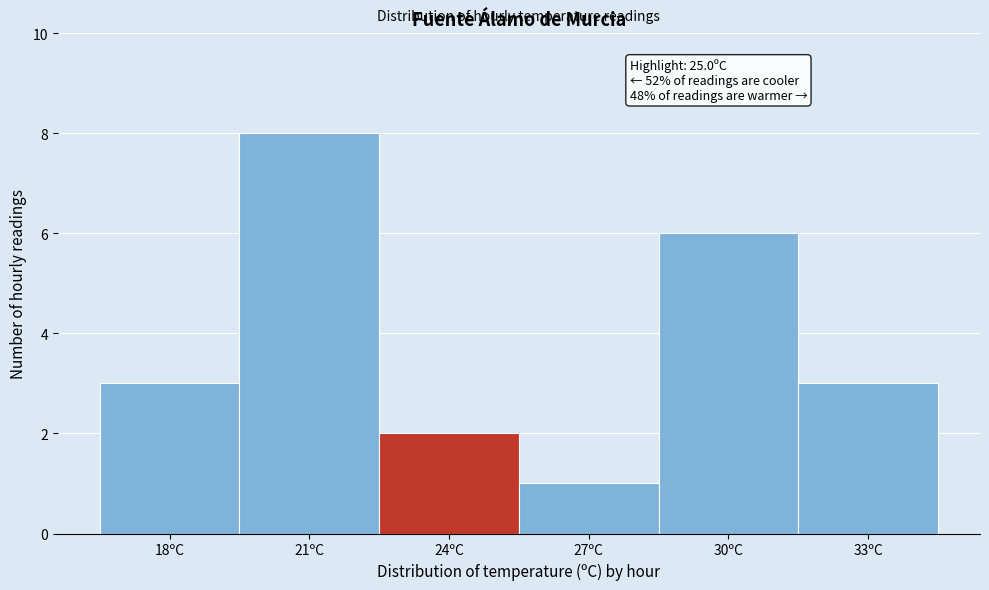

Reading left to right, extract all data points from this chart.

18ºC=3	21ºC=8	24ºC=2	27ºC=1	30ºC=6	33ºC=3